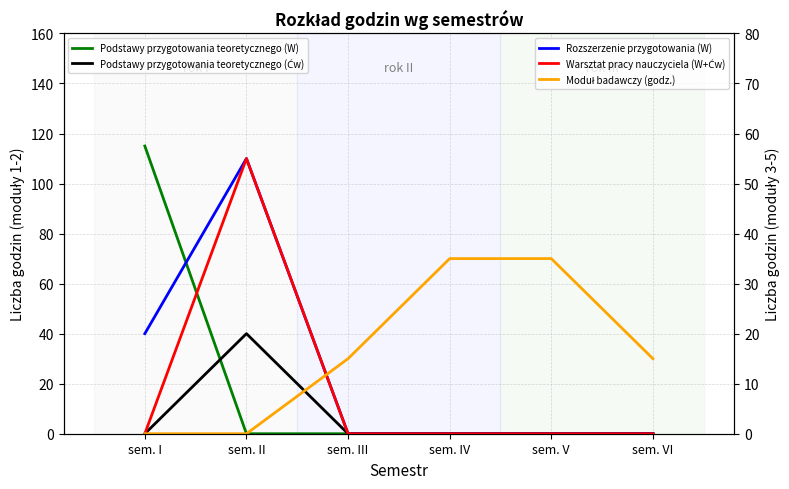

Reading left to right, extract all data points from this chart.

Podstawy przygotowania teoretycznego (W): 115	0	0	0	0	0
Podstawy przygotowania teoretycznego (Ćw): 0	40	0	0	0	0
Rozszerzenie przygotowania (W): 20	55	0	0	0	0
Warsztat pracy nauczyciela (W+Ćw): 0	55	0	0	0	0
Moduł badawczy (godz.): 0	0	15	35	35	15